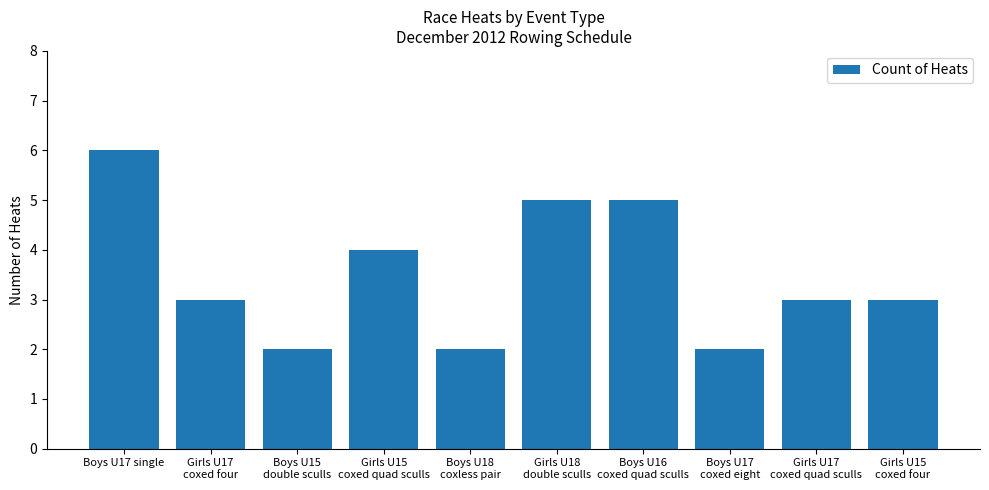

At which label does the data first exceed 3?

Boys U17 single